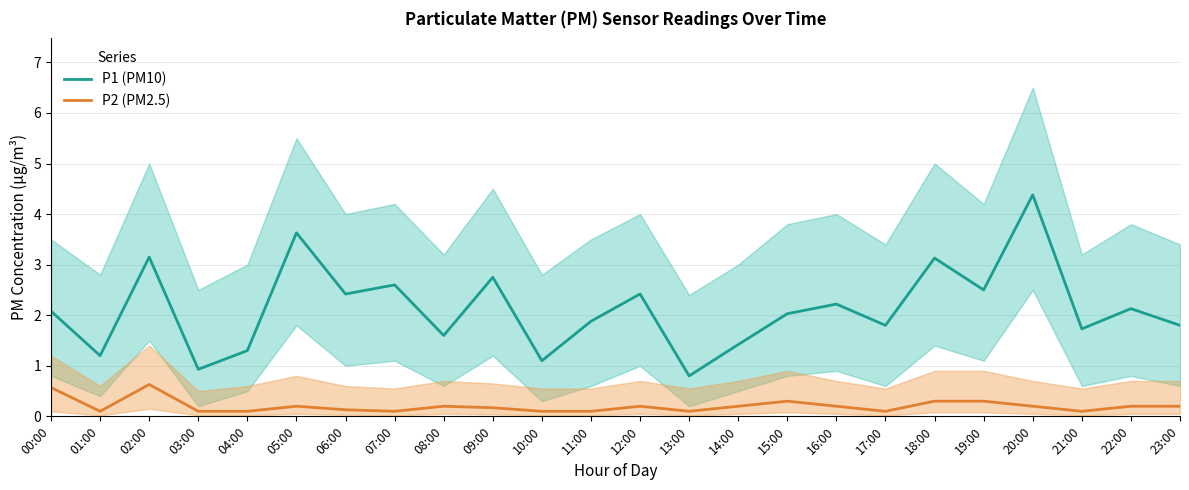

What is the highest value of the P1 (PM10) series?

4.4